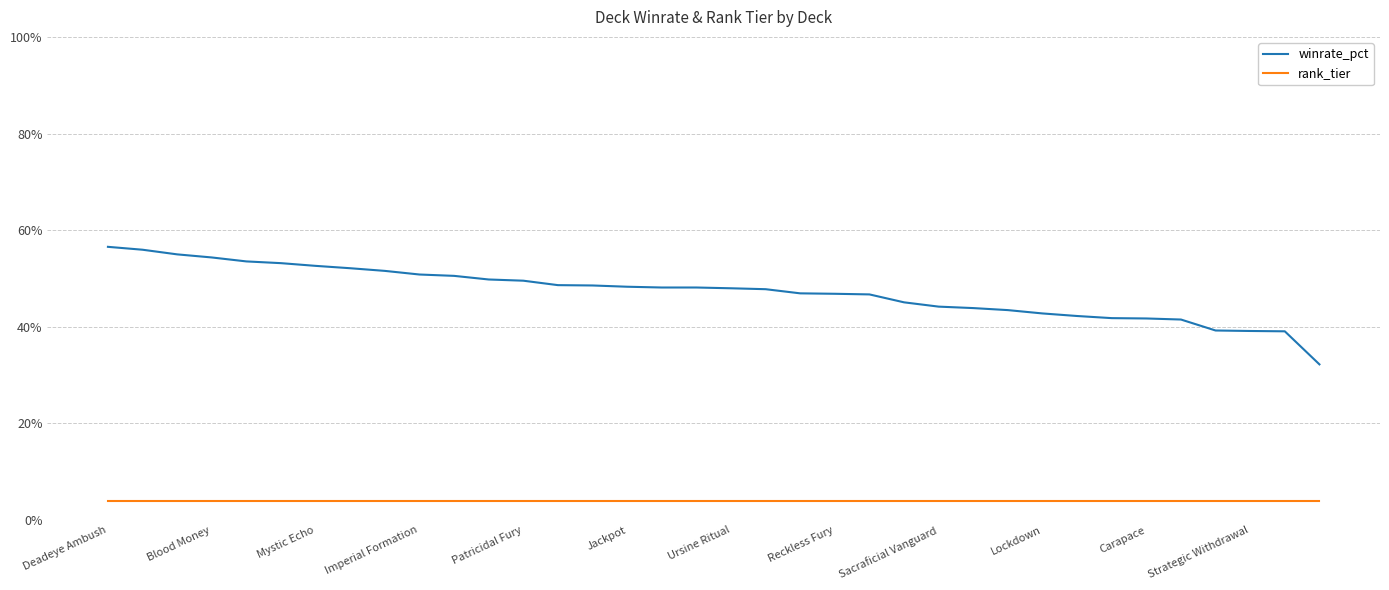

True or false: rank_tier and winrate_pct intersect in this chart.

False